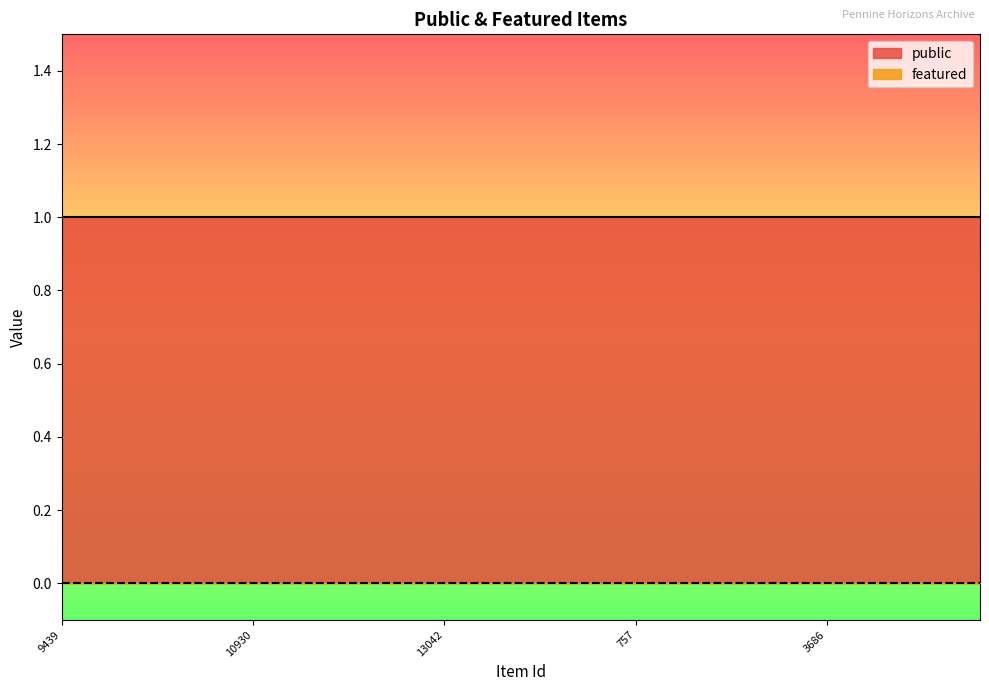

True or false: public and featured cross at least once.

False